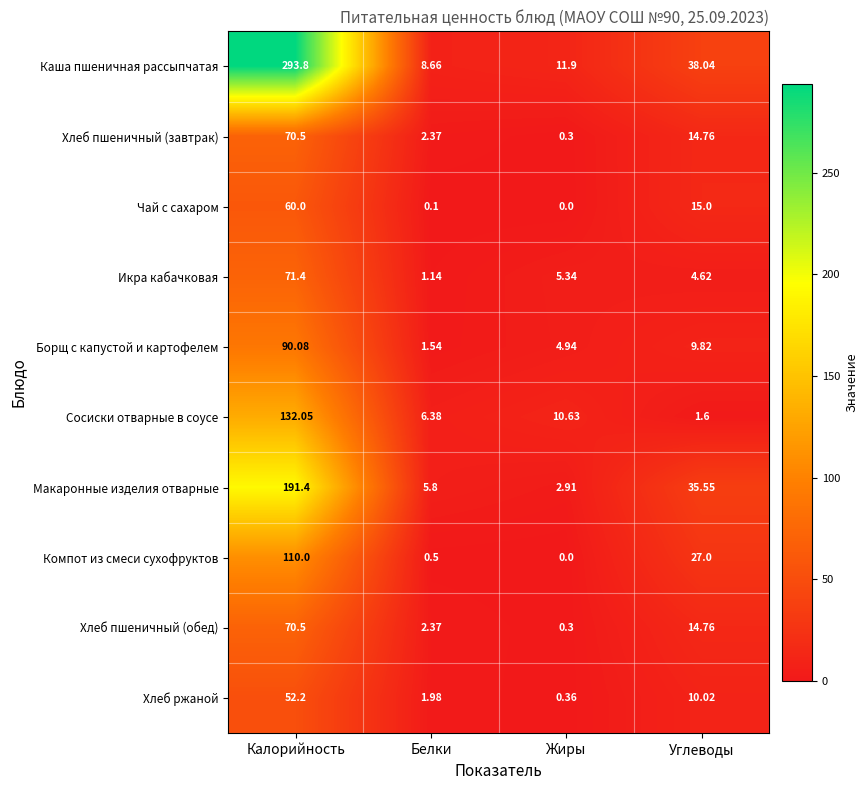

Between Белки and Жиры, which series saw the biggest shift?

Сосиски отварные в соусе